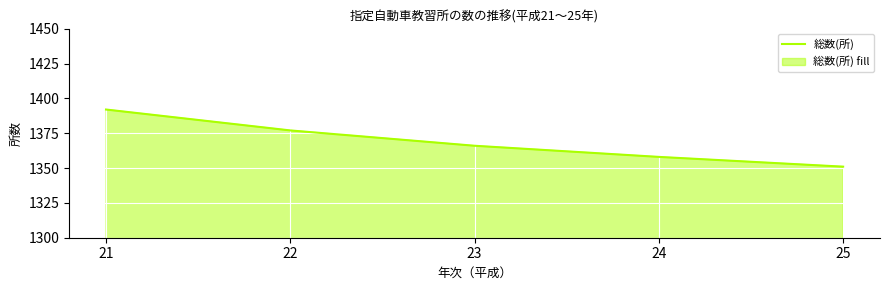

What is the sum of the values at 25 and 21?

2743